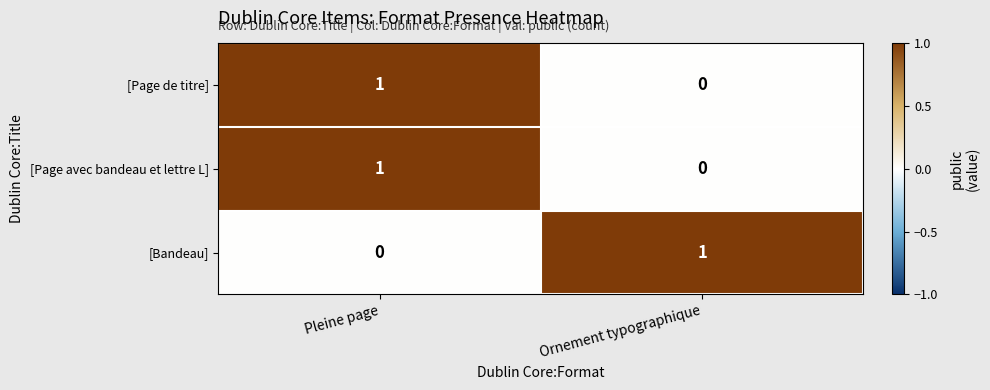

Reading left to right, transcribe all the data shown in this chart.

[Page de titre]: Pleine page=1	Ornement typographique=0
[Page avec bandeau et lettre L]: Pleine page=1	Ornement typographique=0
[Bandeau]: Pleine page=0	Ornement typographique=1